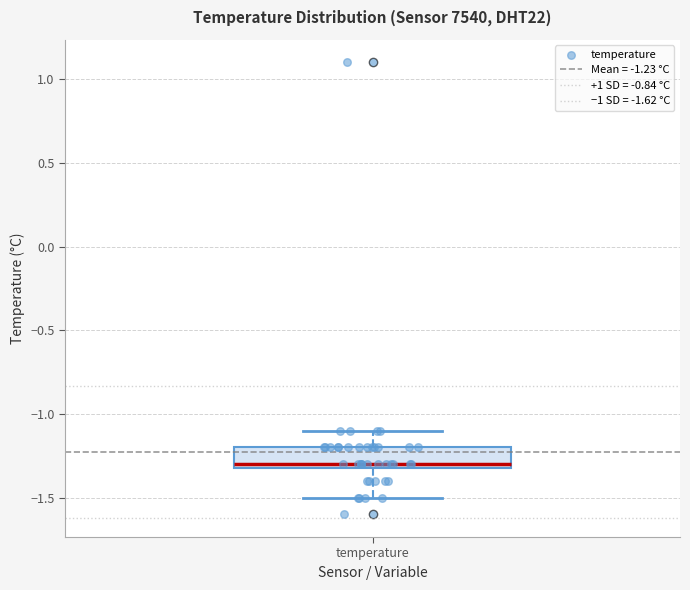

Where is the lower edge of the box for temperature on the y-axis? The values are not printed on the chart, so give them approximately, as read against the axis.

-1.3